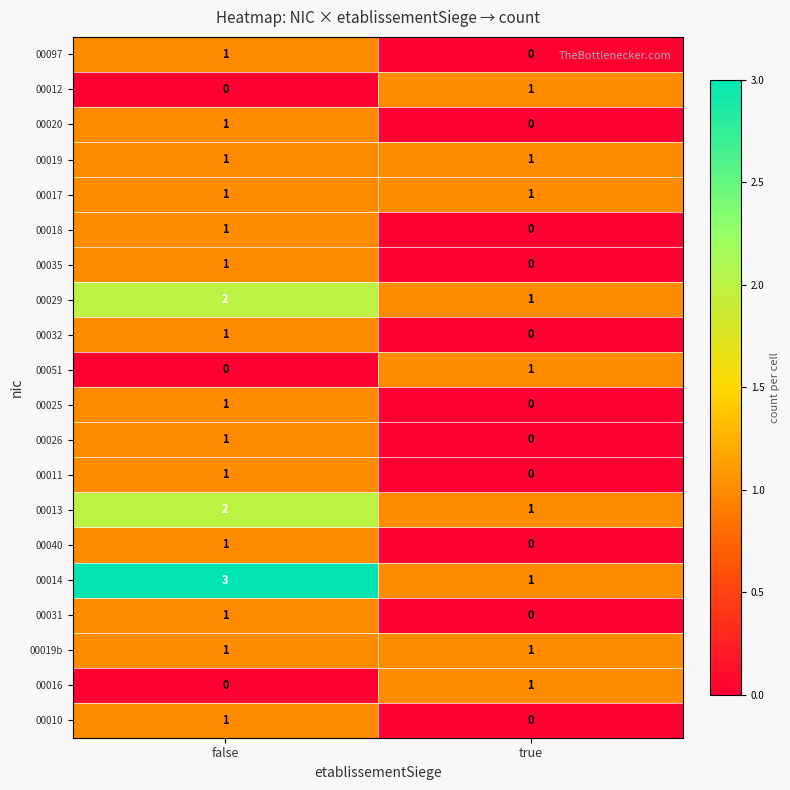

Between false and true, which series saw the biggest shift?

00014